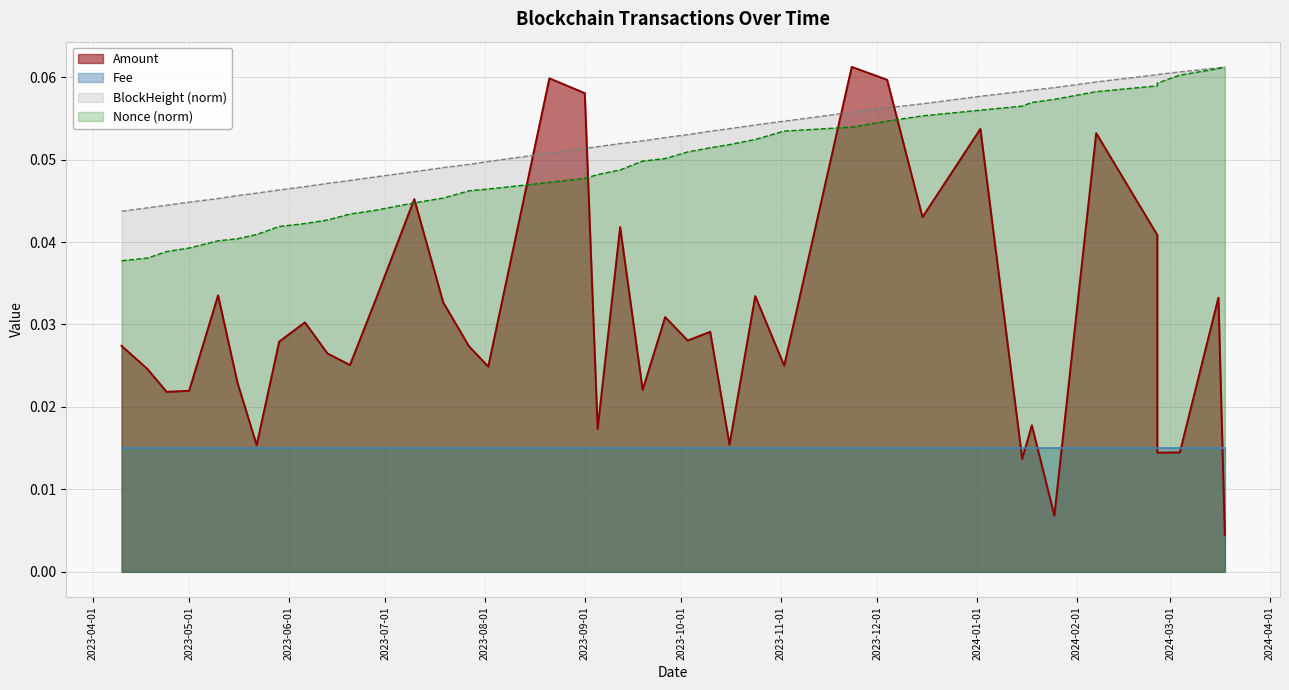

Does the chart display data point markers on the line(s)?

No